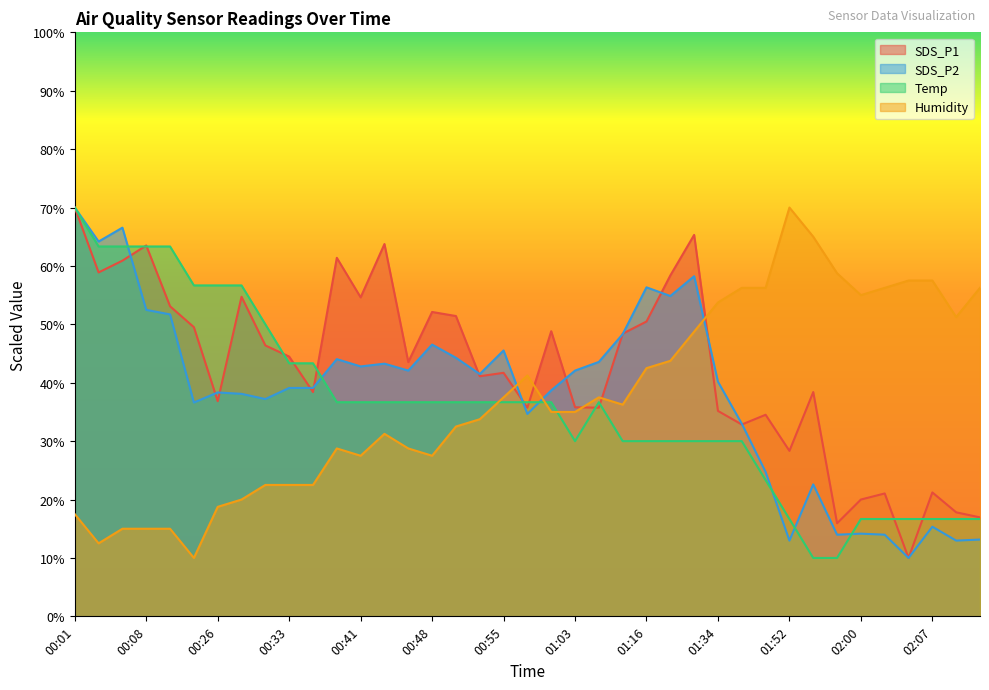

At 01:55, list the series in order from largest to smallest.

Humidity, SDS_P1, SDS_P2, Temp